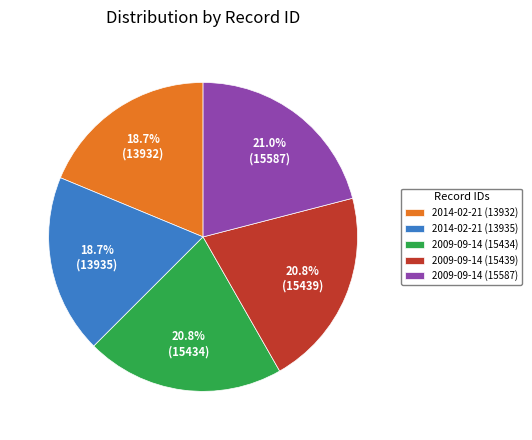

Is the sum of 2009-09-14 (15587) and 2014-02-21 (13932) greater than half?

No